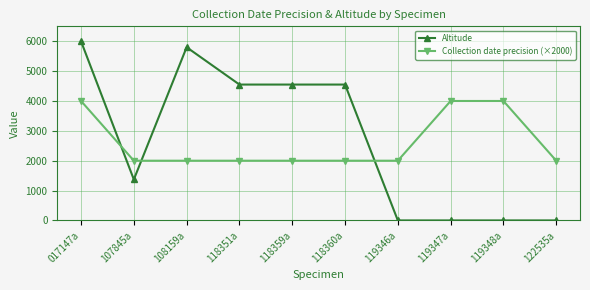

How many data points in Collection date precision (×2000) are above 2000?

3